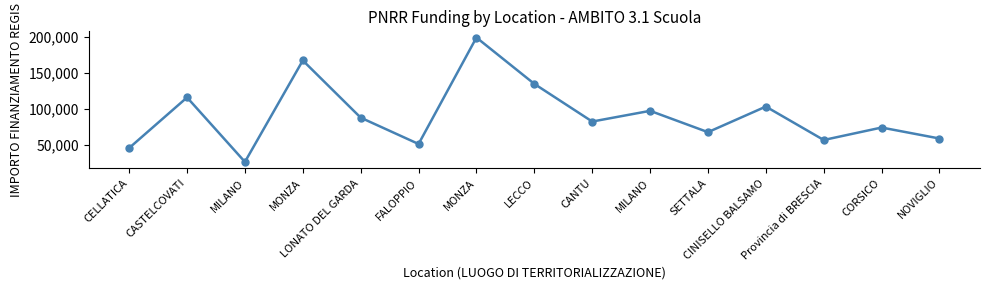

Is it true that the value at MILANO is 45009.3?

False